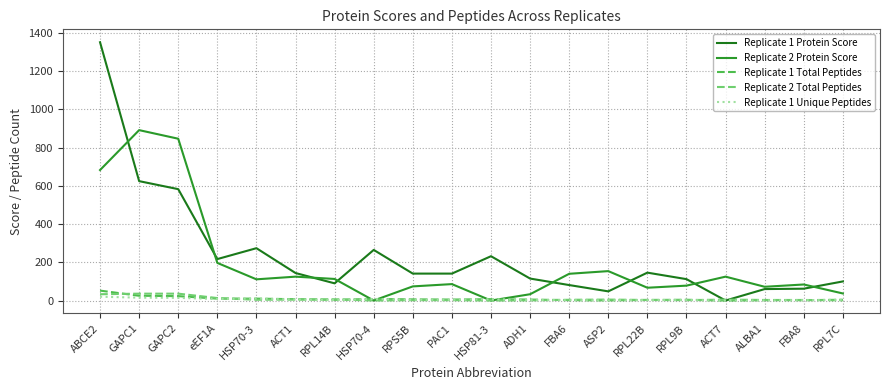

How many distinct data groups are displayed?

5